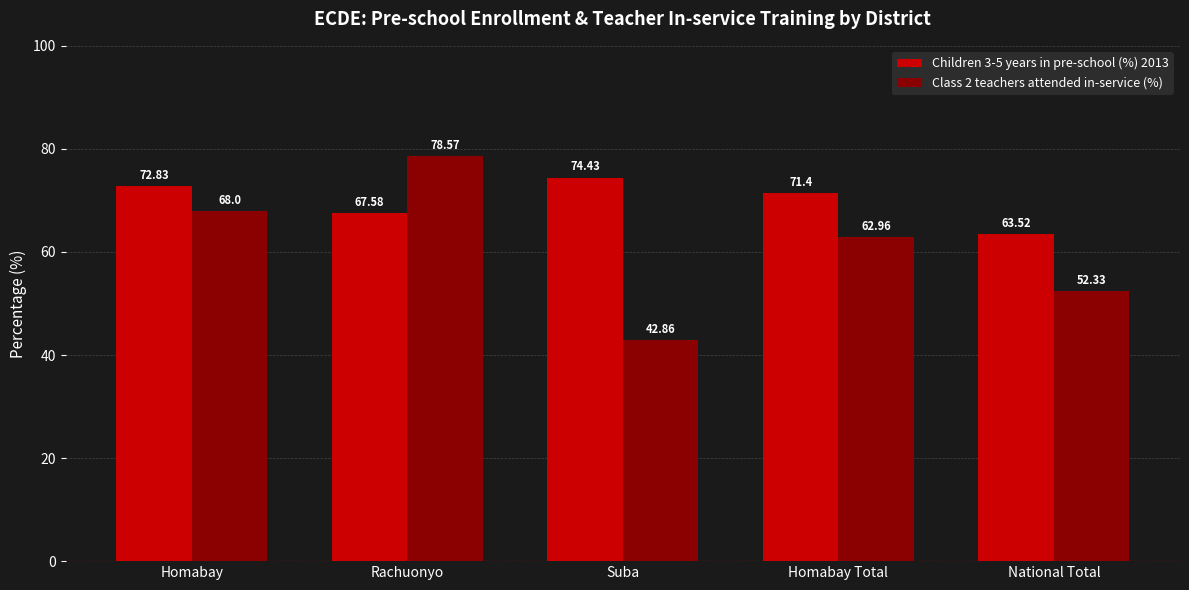

List the labels in order of Children 3-5 years in pre-school (%) 2013 value, largest first.

Suba, Homabay, Homabay Total, Rachuonyo, National Total